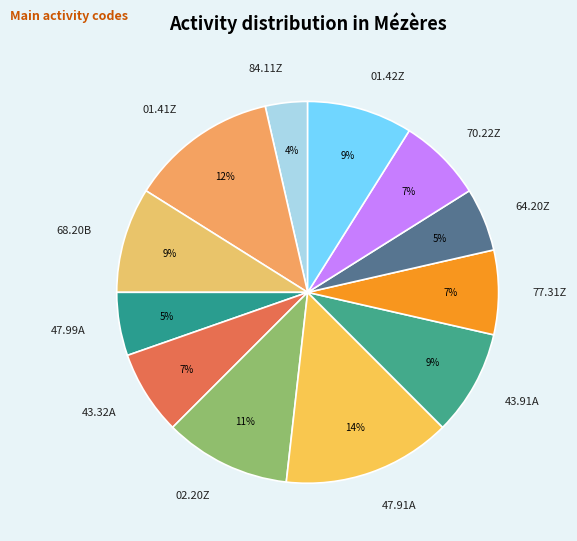

True or false: 47.99A accounts for 5% of the total.

True